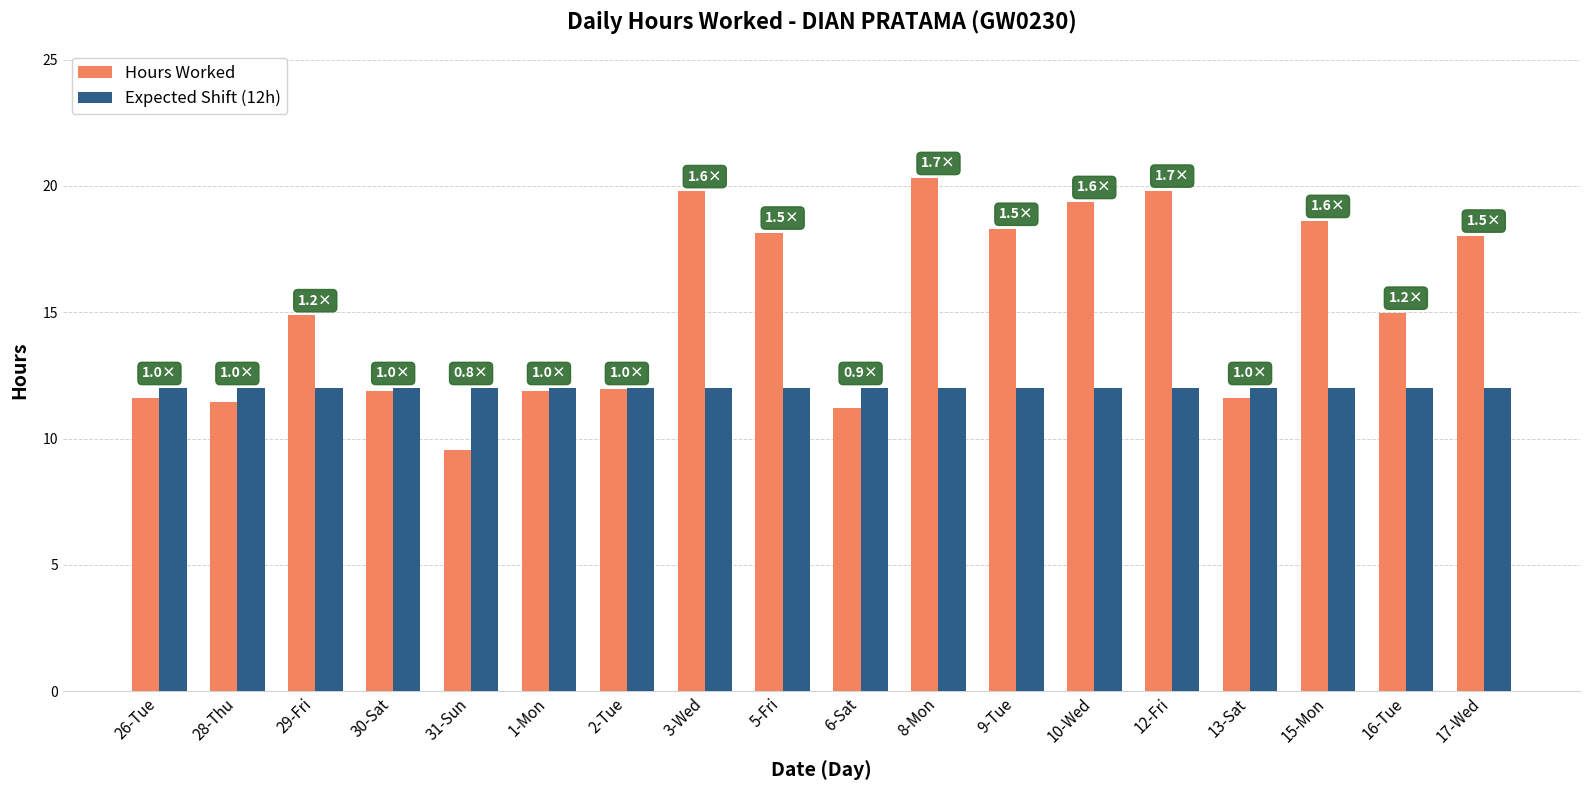

Which series has the largest total across all categories?

Hours Worked